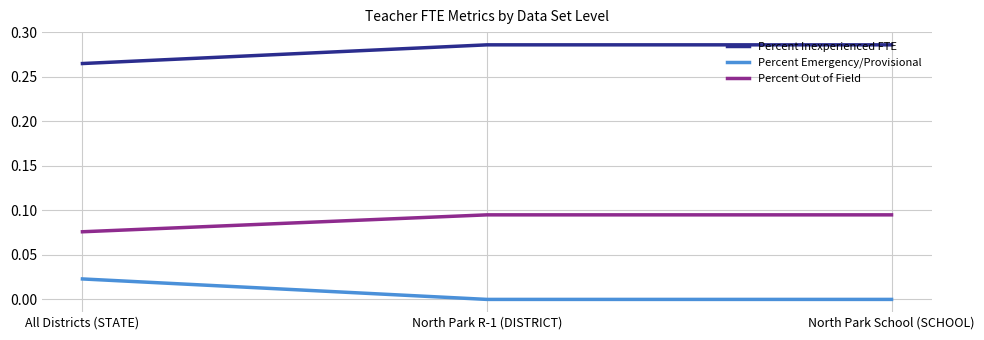

At All Districts (STATE), list the series in order from smallest to largest.

Percent Emergency/Provisional, Percent Out of Field, Percent Inexperienced FTE